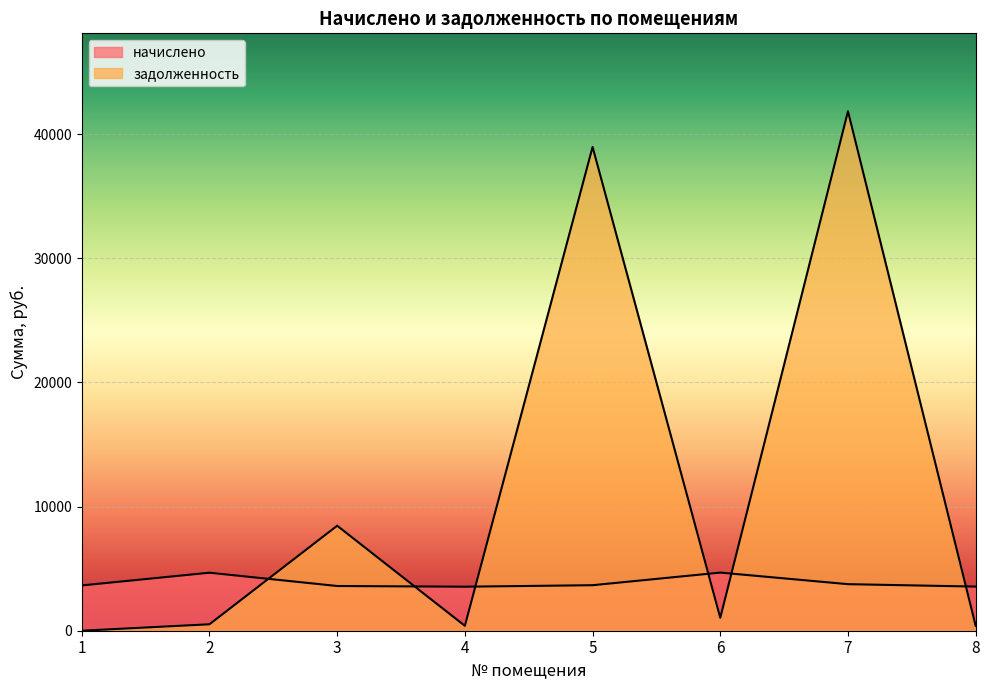

Is the value of начислено at 4 greater than the value of задолженность at 1?

Yes